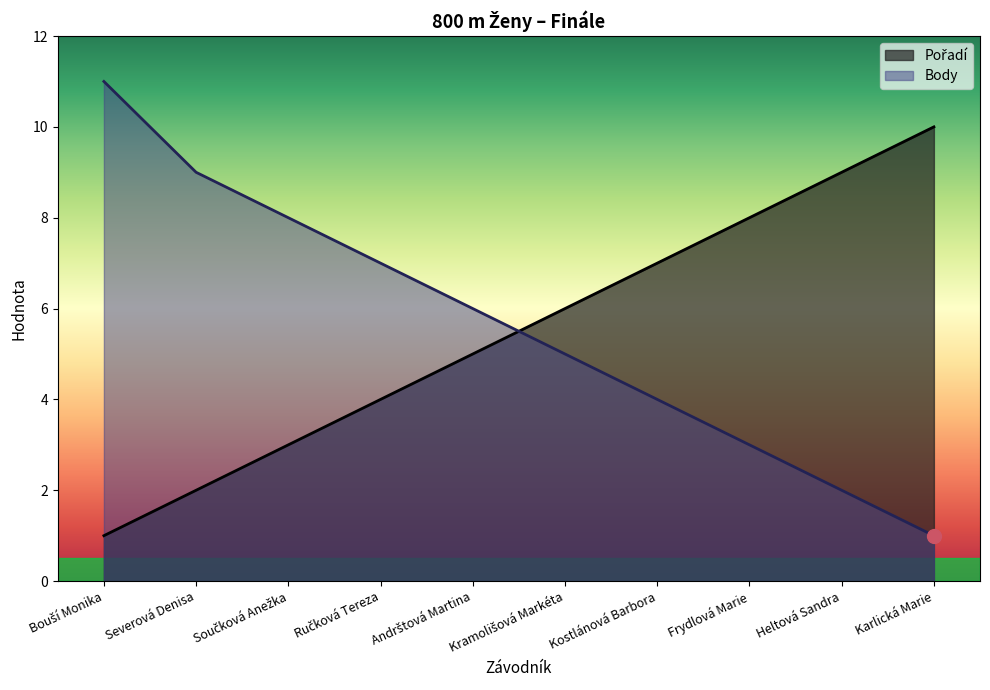

Between which two adjacent categories do Body and Pořadí first intersect?

Andrštová Martina and Kramolišová Markéta